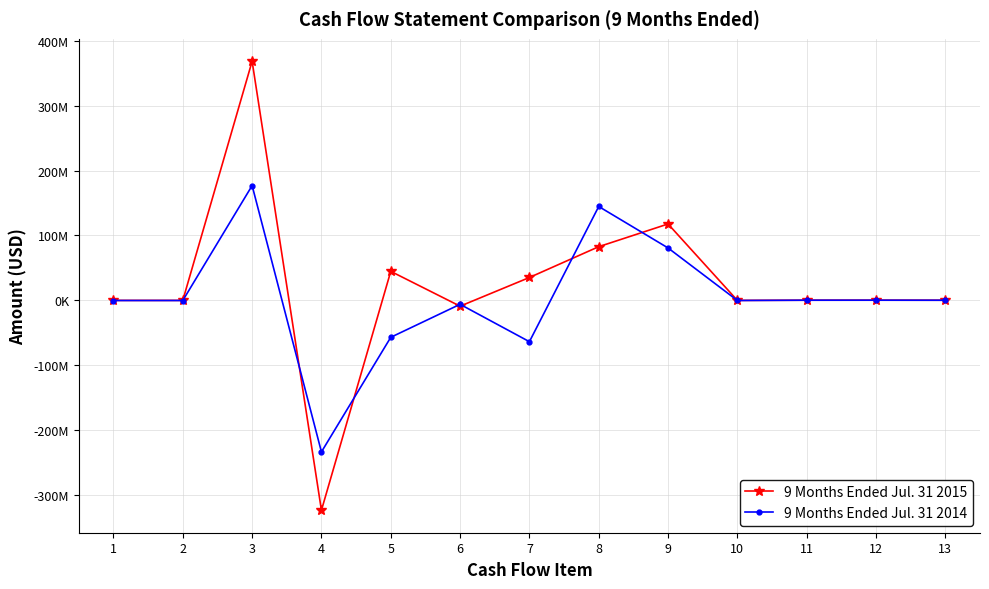

The value of 9 Months Ended Jul. 31 2015 at 13 is -27938. True or false?

True